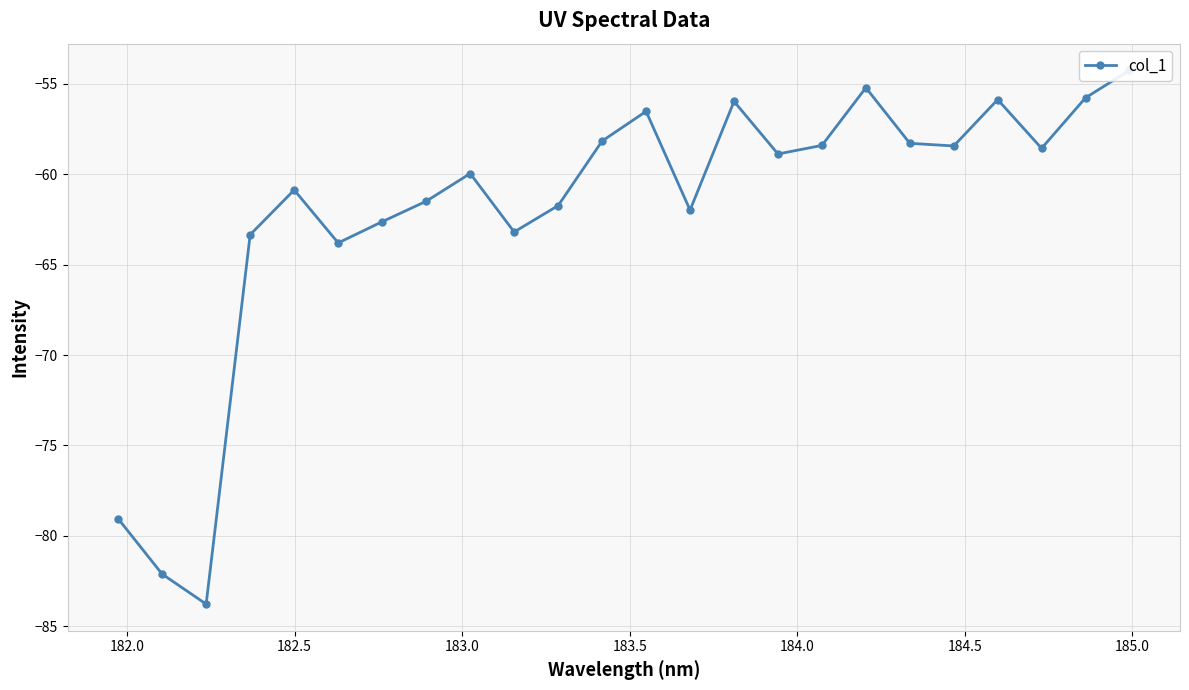

What is the difference between the maximum and minimum values?

29.5